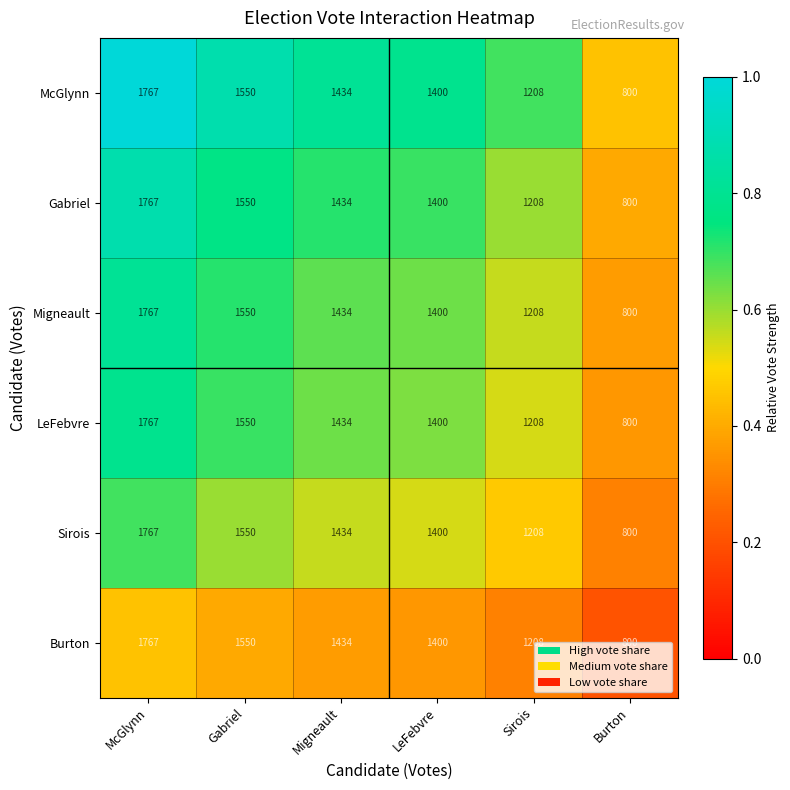

Is the value of LeFebvre at Burton greater than the value of McGlynn at Sirois?

No